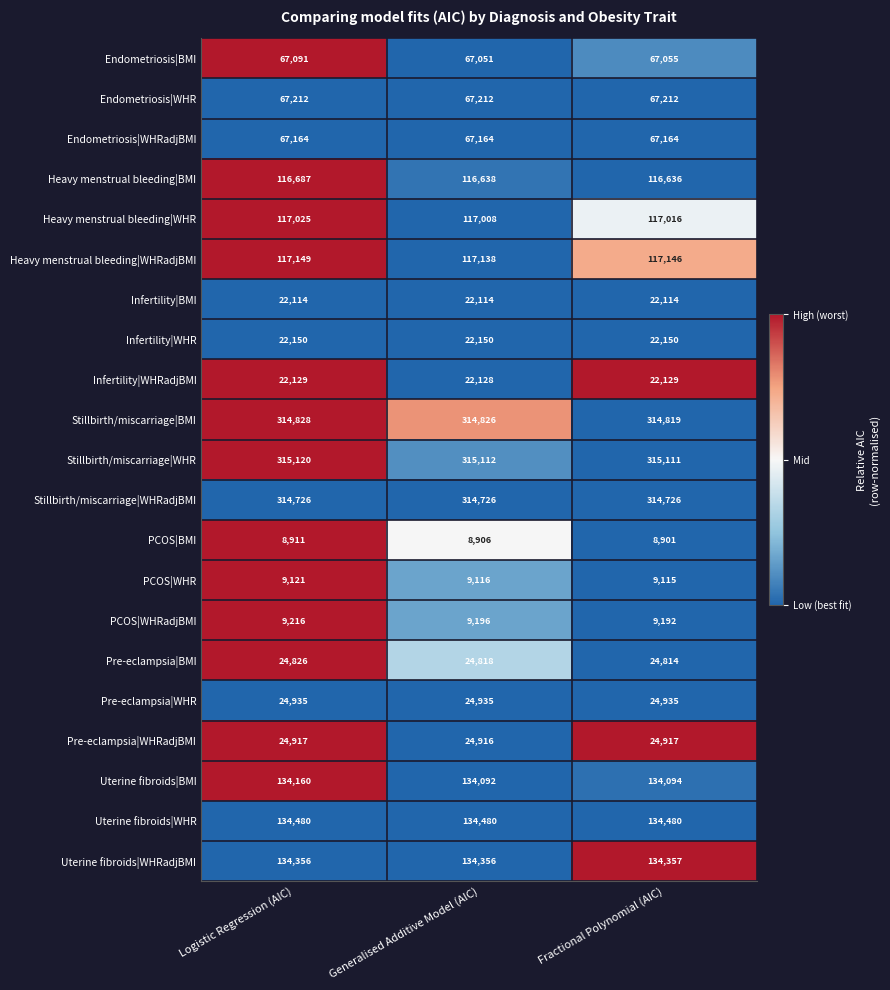

Rank the series at Fractional Polynomial (AIC) from highest to lowest value.

Stillbirth/miscarriage|WHR, Stillbirth/miscarriage|BMI, Stillbirth/miscarriage|WHRadjBMI, Uterine fibroids|WHR, Uterine fibroids|WHRadjBMI, Uterine fibroids|BMI, Heavy menstrual bleeding|WHRadjBMI, Heavy menstrual bleeding|WHR, Heavy menstrual bleeding|BMI, Endometriosis|WHR, Endometriosis|WHRadjBMI, Endometriosis|BMI, Pre-eclampsia|WHR, Pre-eclampsia|WHRadjBMI, Pre-eclampsia|BMI, Infertility|WHR, Infertility|WHRadjBMI, Infertility|BMI, PCOS|WHRadjBMI, PCOS|WHR, PCOS|BMI